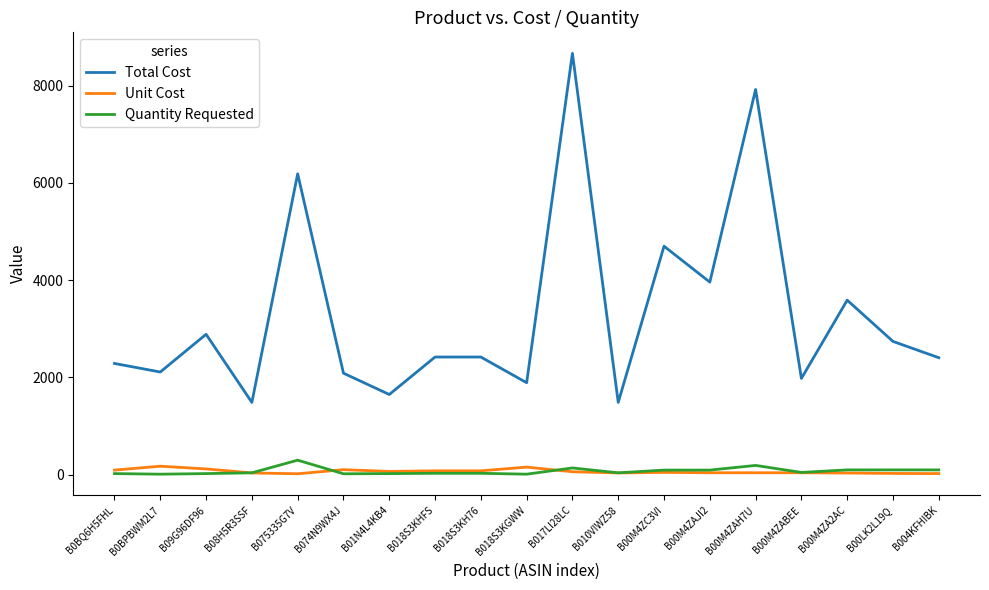

How many lines are shown in the chart?

3